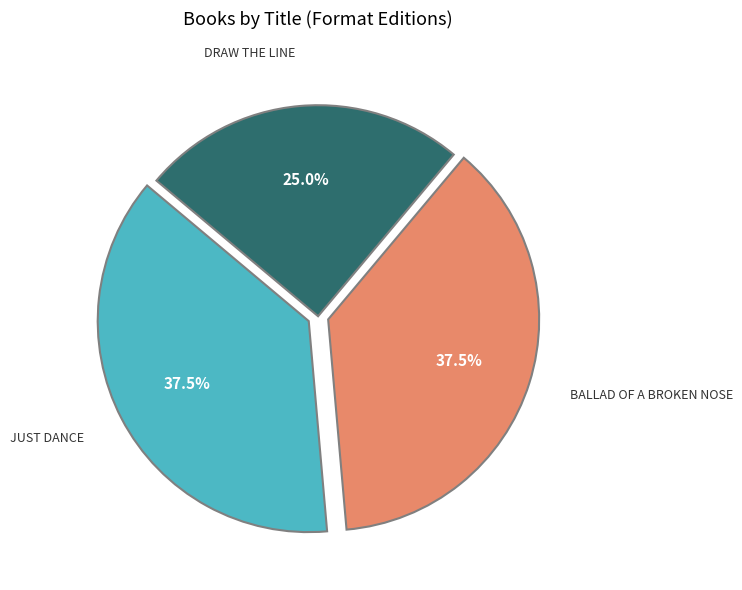

Is there a majority slice in this chart?

No